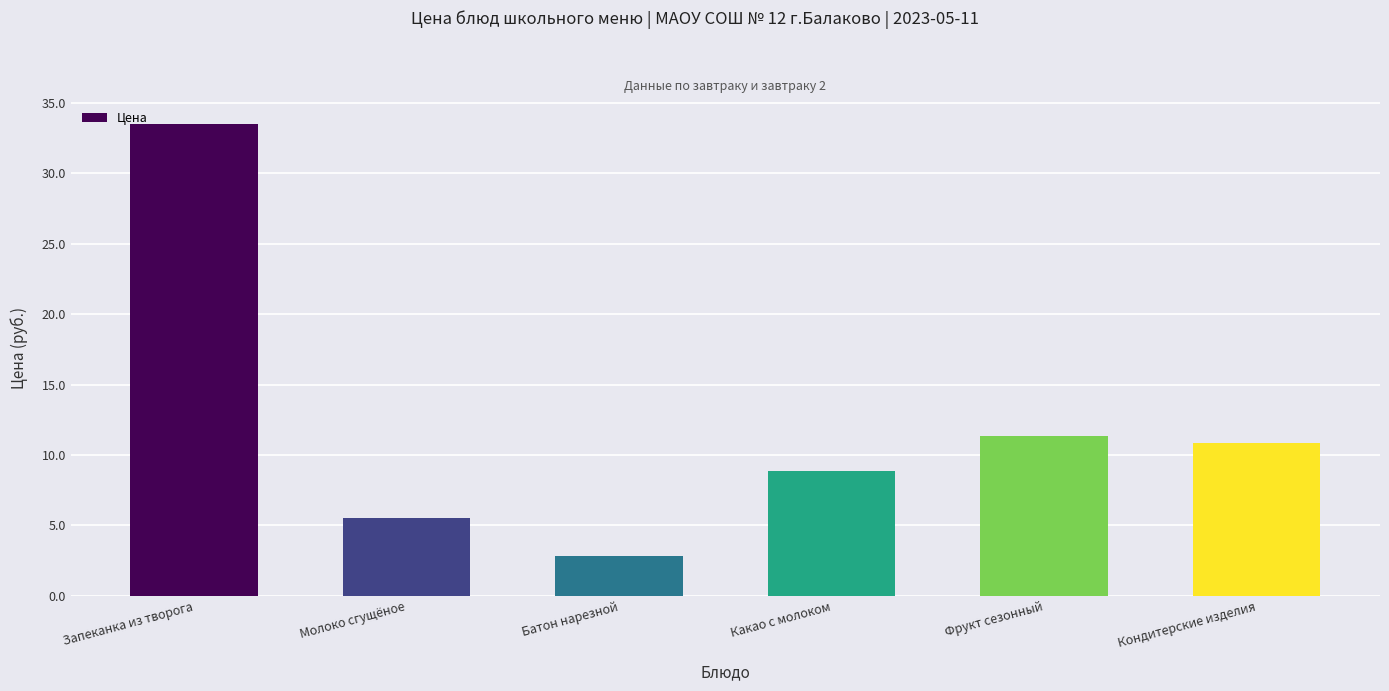

The chart shows a value of 2.1 at Молоко сгущёное. True or false?

False